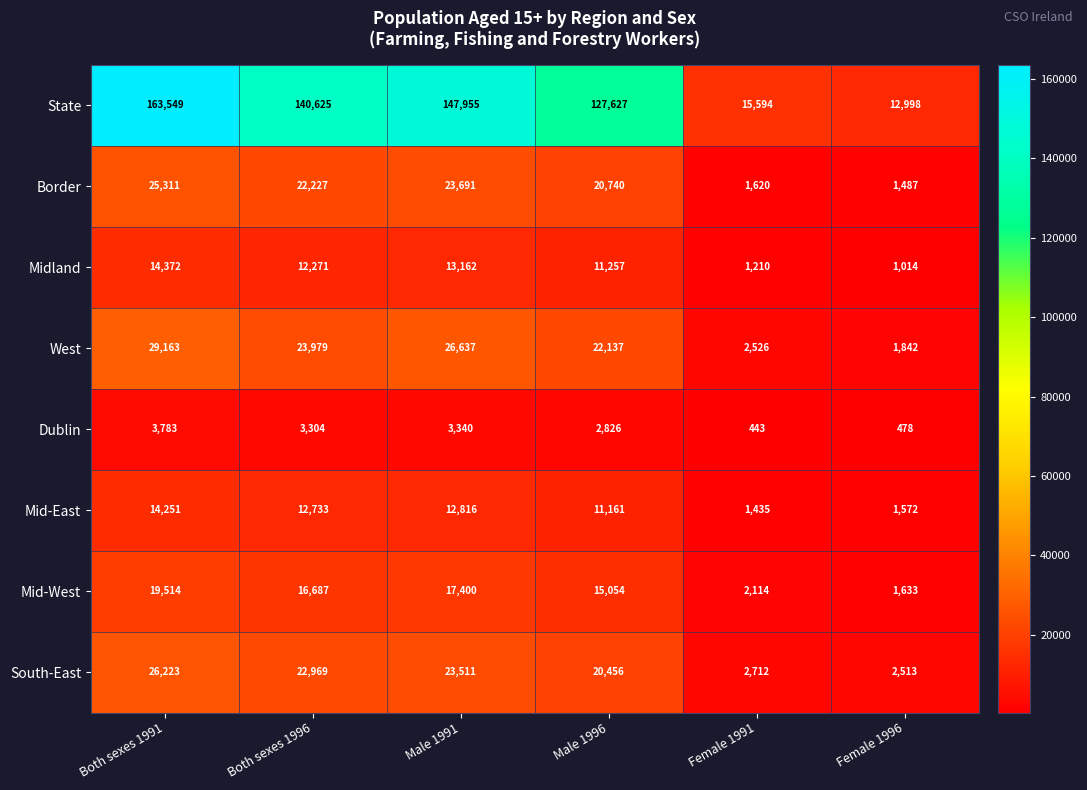

Which series has the widest spread of values?

State